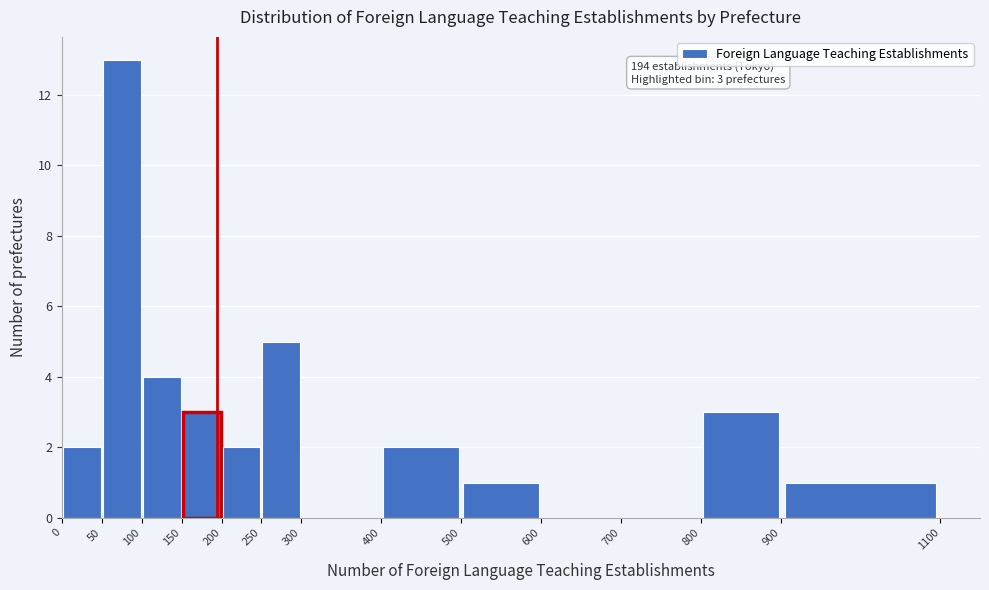

Which range on the x-axis has the tallest bar?

50 to 100